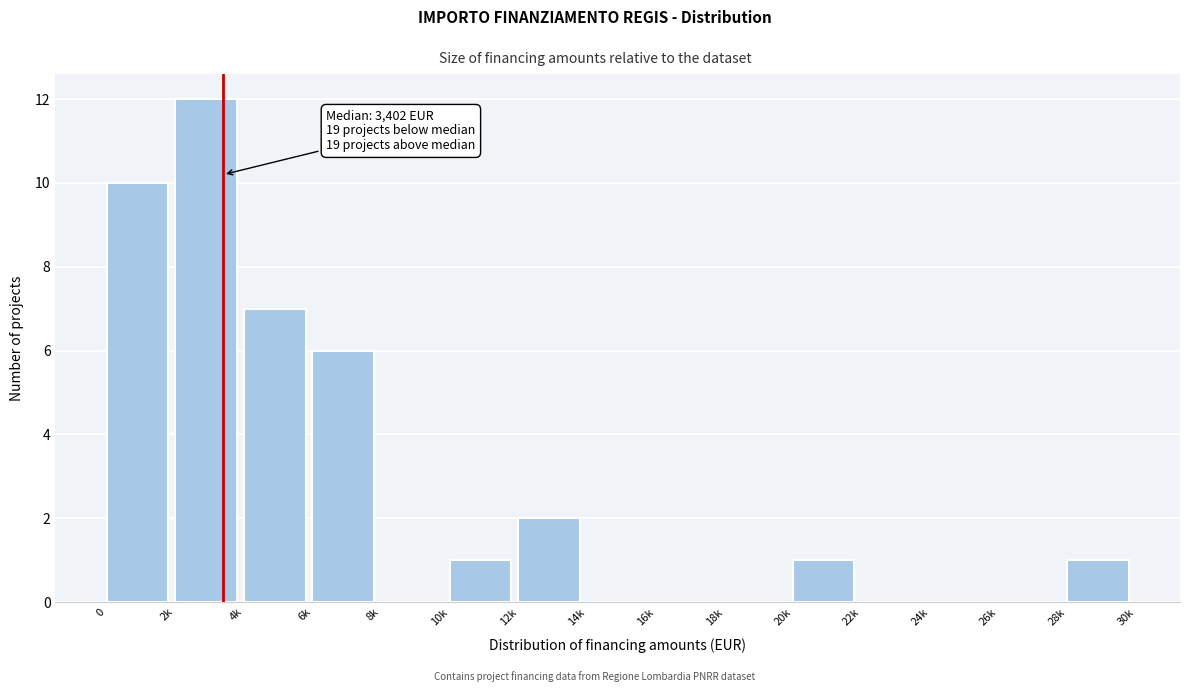

Reading left to right, transcribe all the data shown in this chart.

0=10	2k=12	4k=7	6k=6	8k=0	10k=1	12k=2	14k=0	16k=0	18k=0	20k=1	22k=0	24k=0	26k=0	28k=1